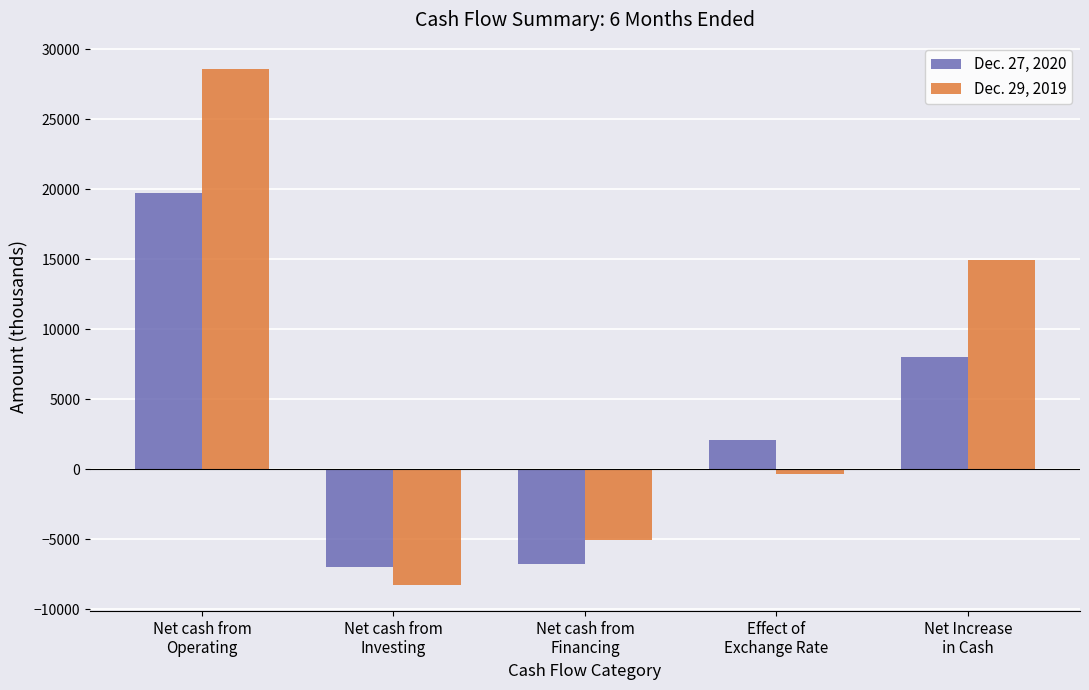

What is the minimum value shown in the chart?

-8275